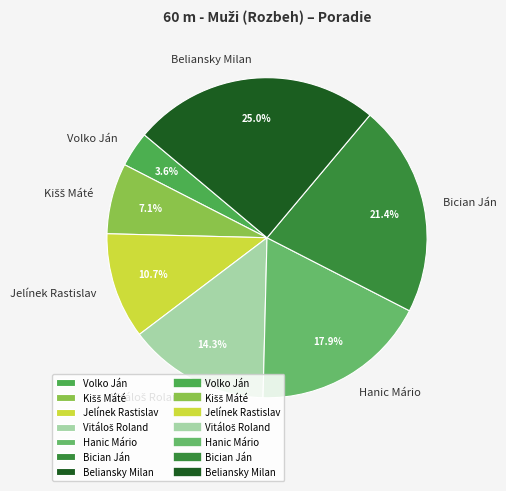

To the nearest percent, what is the difference between the Bician Ján and Volko Ján slice percentages?

18%